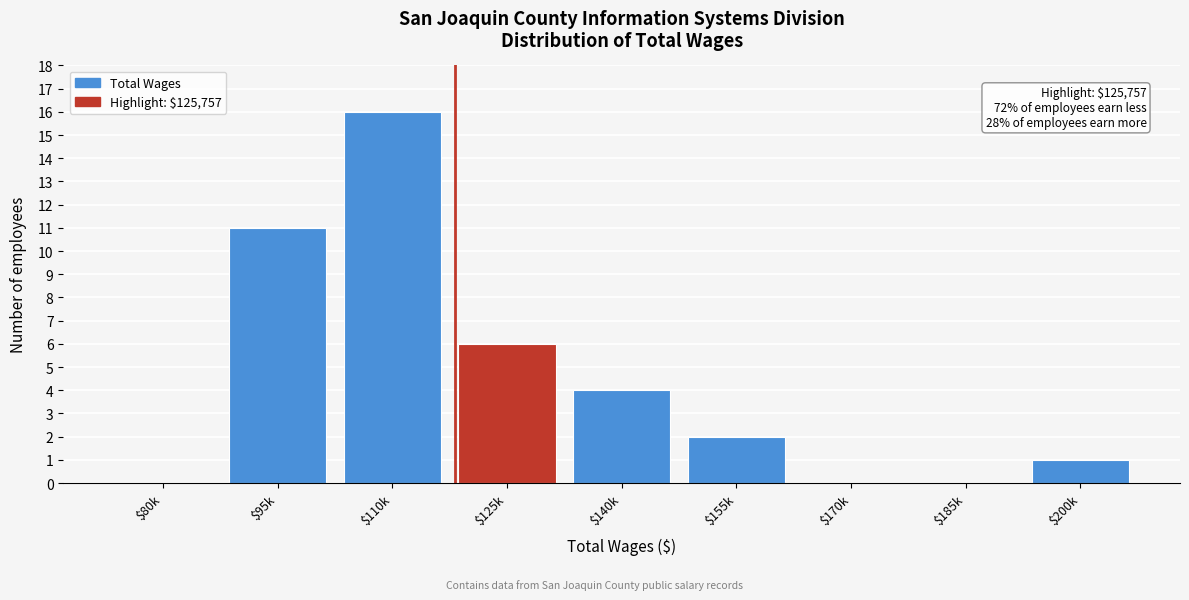

The chart shows a value of 3 at $140k. True or false?

False